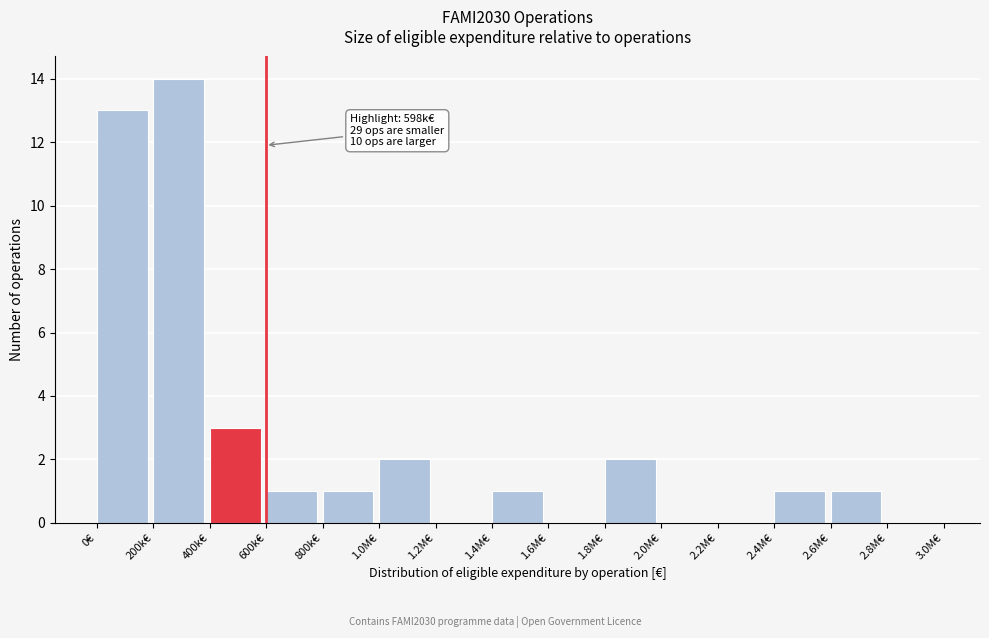

Reading right to left, what are all the values shown in this chart?

2.8M€=0	2.6M€=1	2.4M€=1	2.2M€=0	2.0M€=0	1.8M€=2	1.6M€=0	1.4M€=1	1.2M€=0	1.0M€=2	800k€=1	600k€=1	400k€=3	200k€=14	0€=13